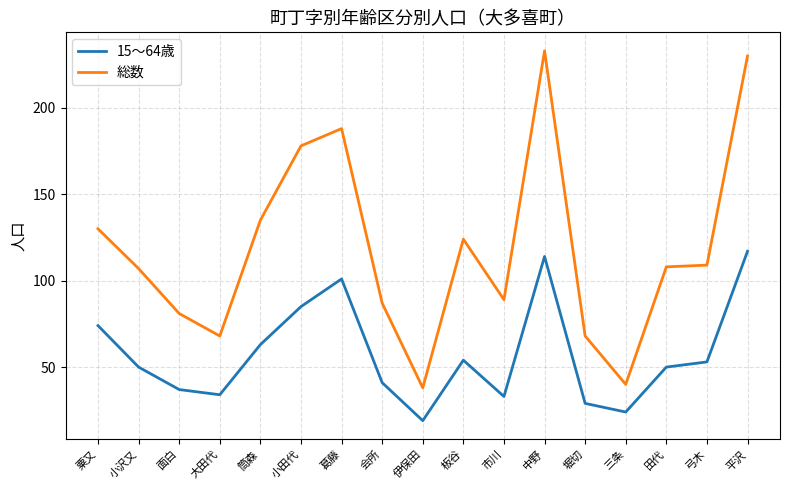

What is the difference between the second highest and second lowest values in the 15～64歳 series?

90